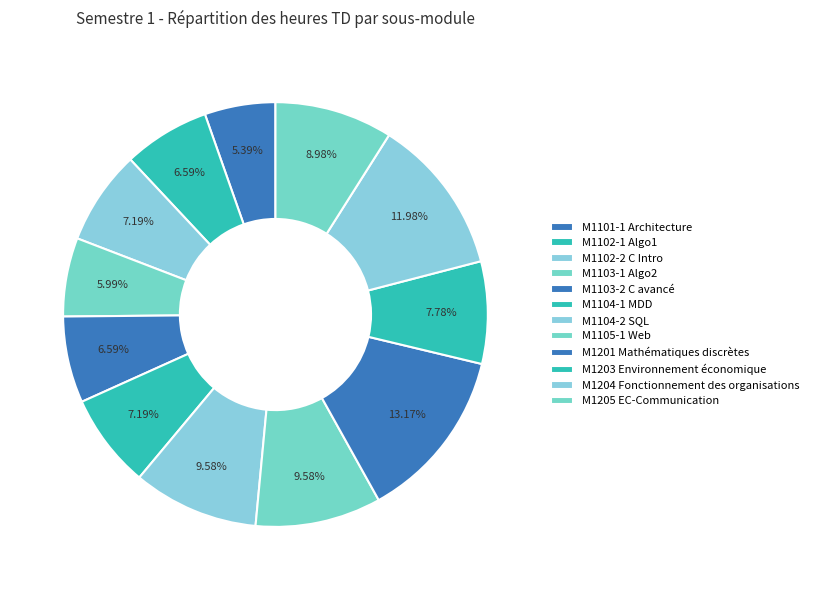

How many slices are in this pie chart?

12